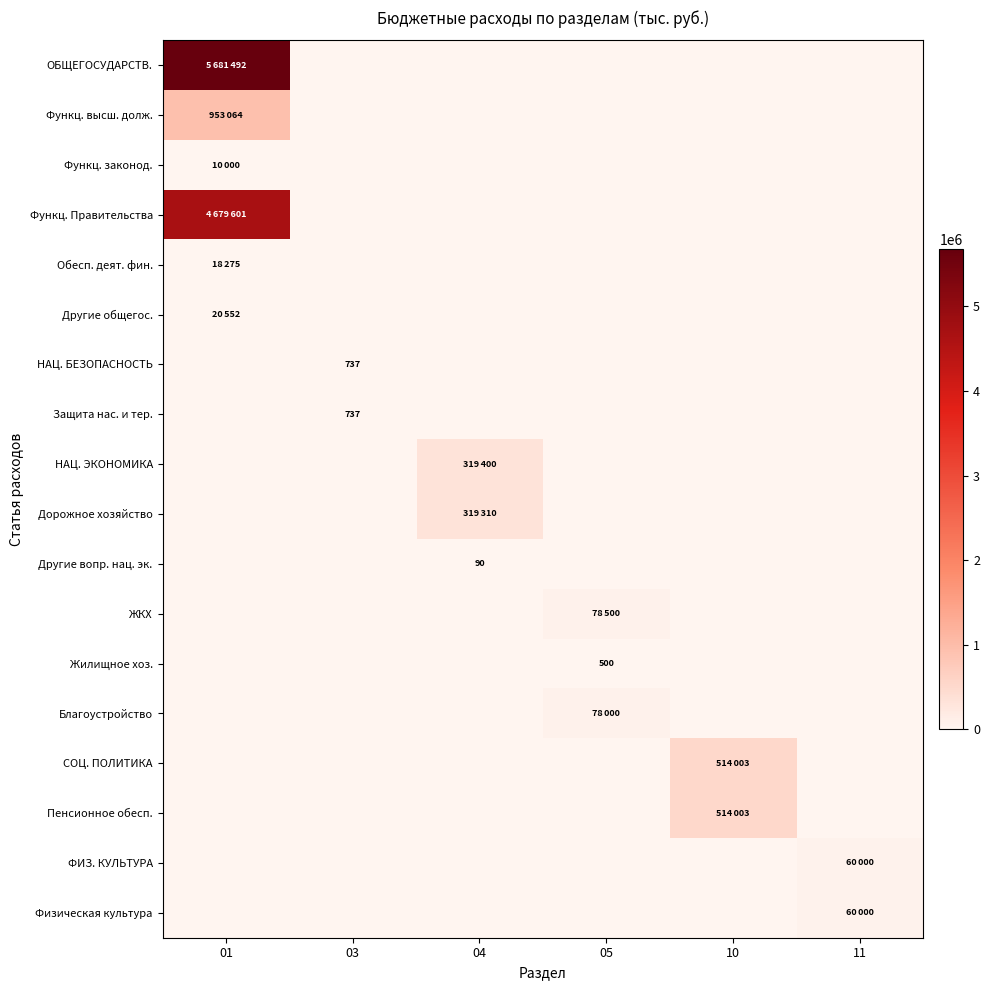

Is the value of СОЦ. ПОЛИТИКА at 01 greater than the value of Физическая культура at 10?

No